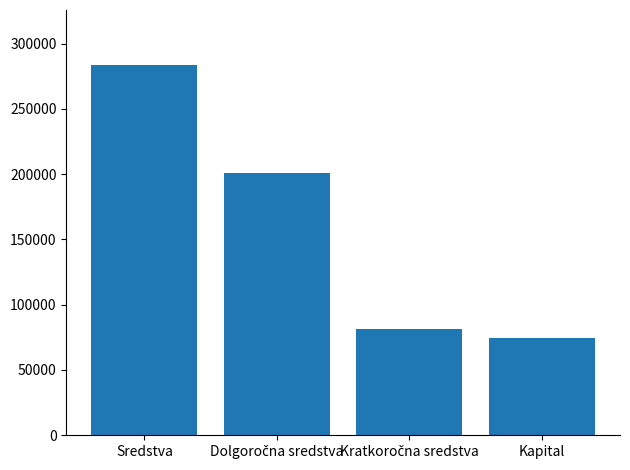

Are the bars horizontal?

No